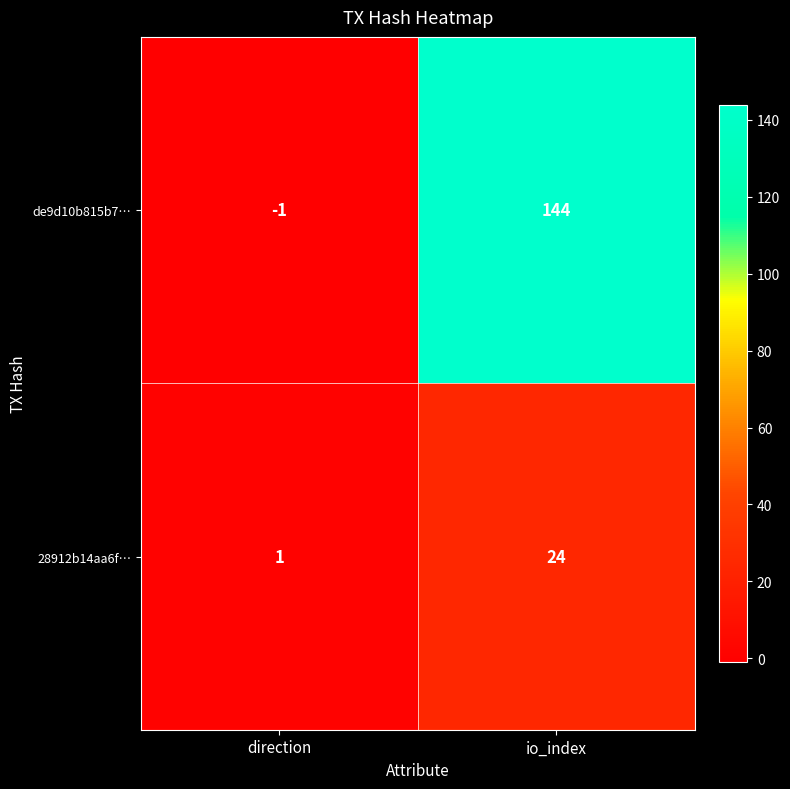

Reading left to right, list all the values displayed in this chart.

de9d10b815b7…: -1	144
28912b14aa6f…: 1	24